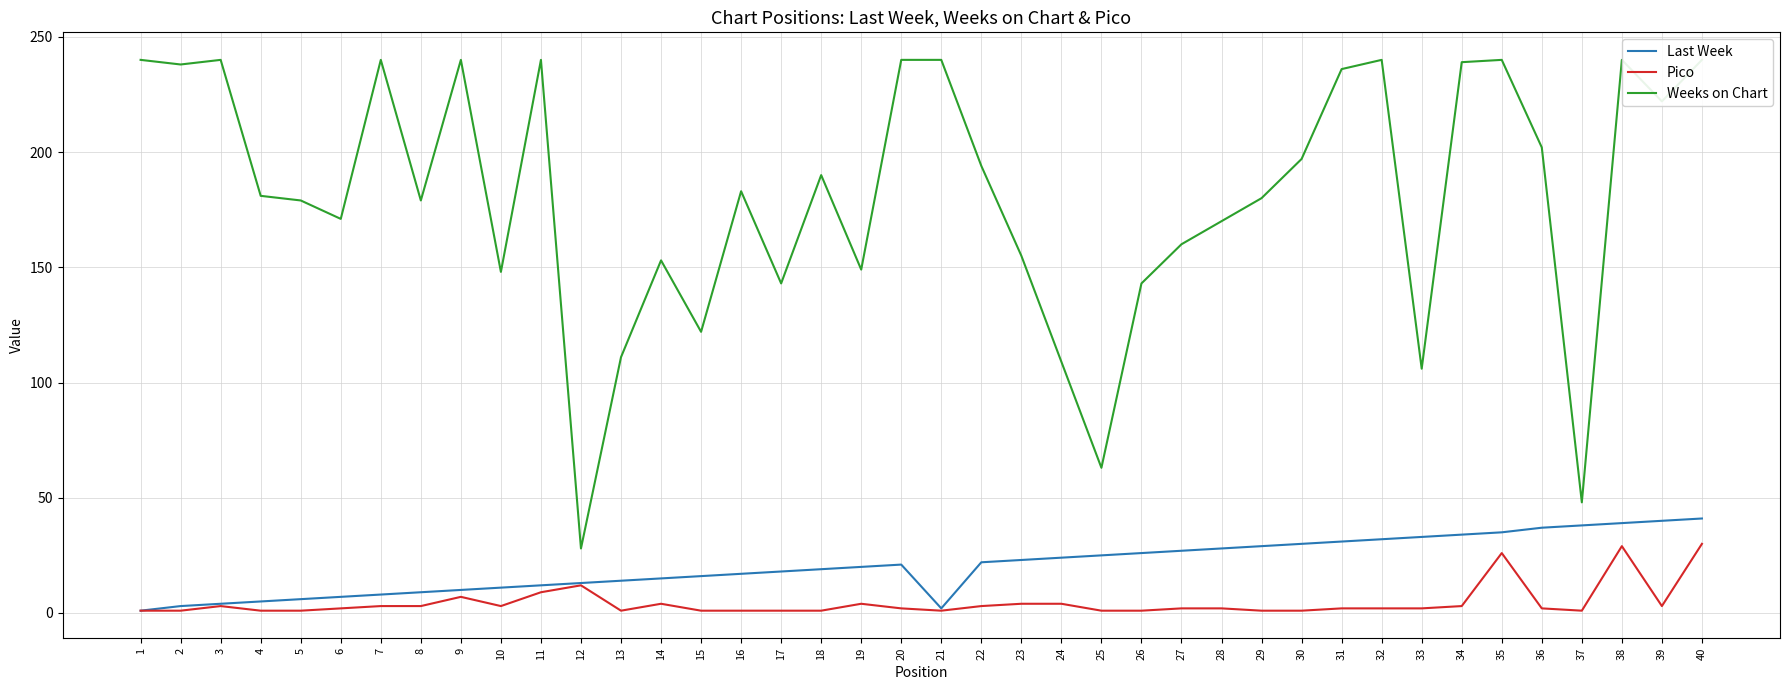

How many distinct data groups are displayed?

3